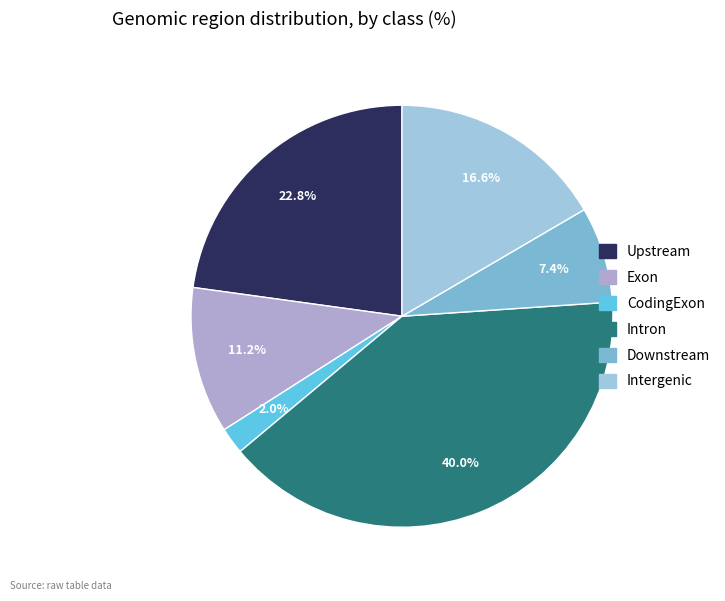

How many slices are in this pie chart?

6